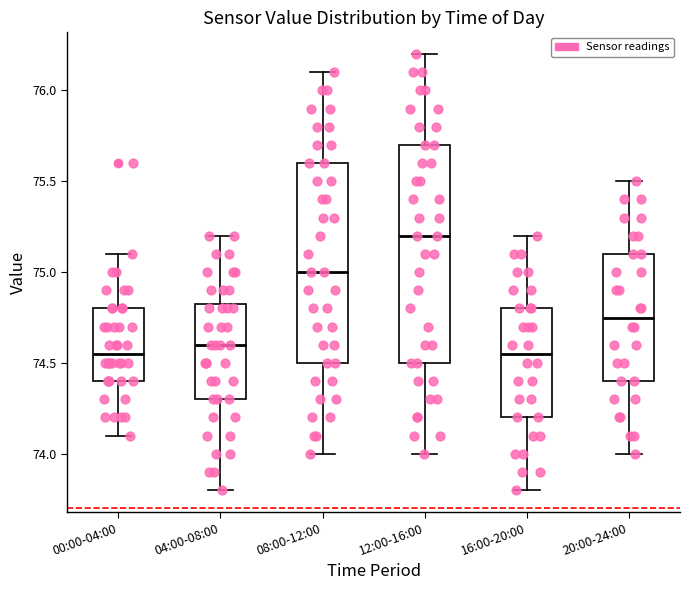

Where does the lower whisker of the box for 20:00-24:00 end on the y-axis? The values are not printed on the chart, so give them approximately, as read against the axis.

74.00